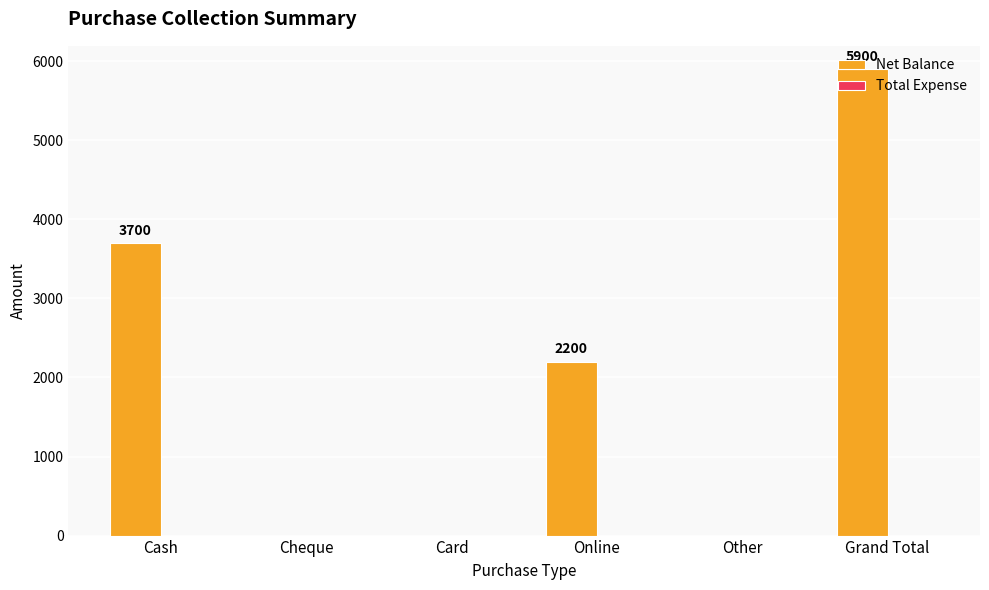

Are the bars horizontal?

No